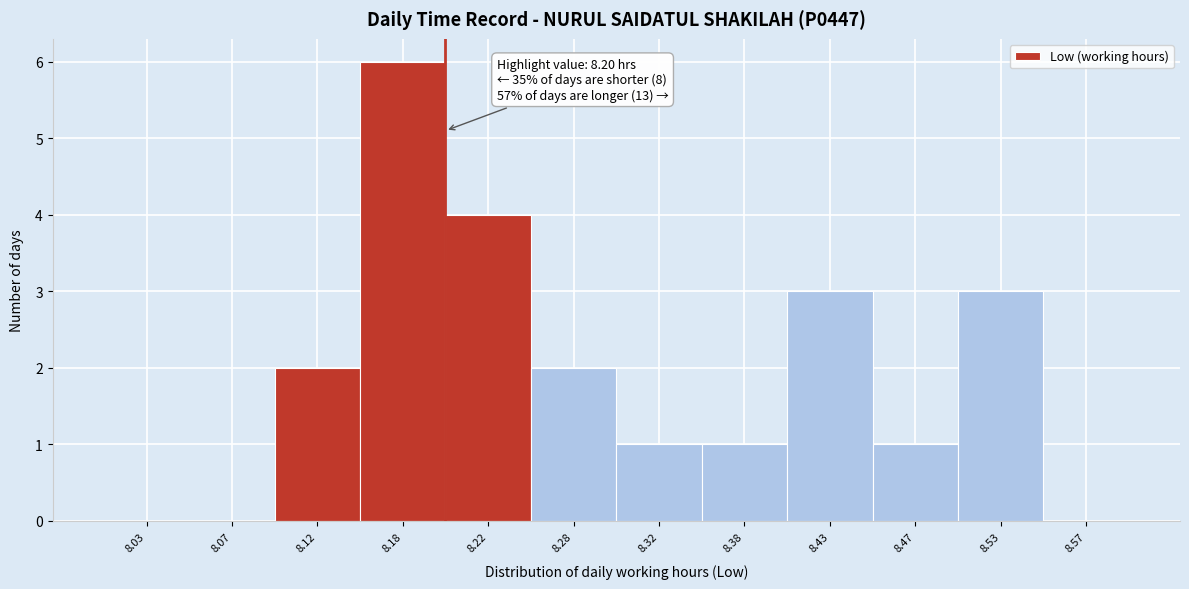

Over which range of the x-axis is the bar tallest?

8.15 to 8.20